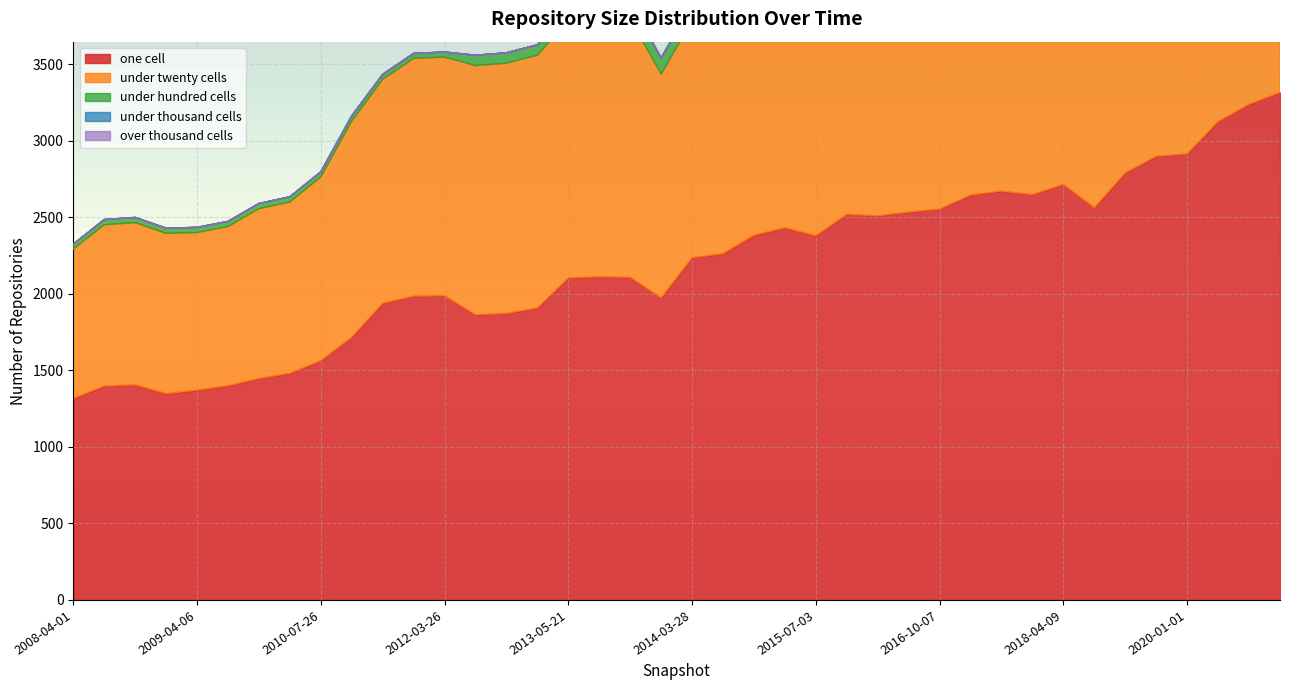

What position from the right is 2013-12-20?

21